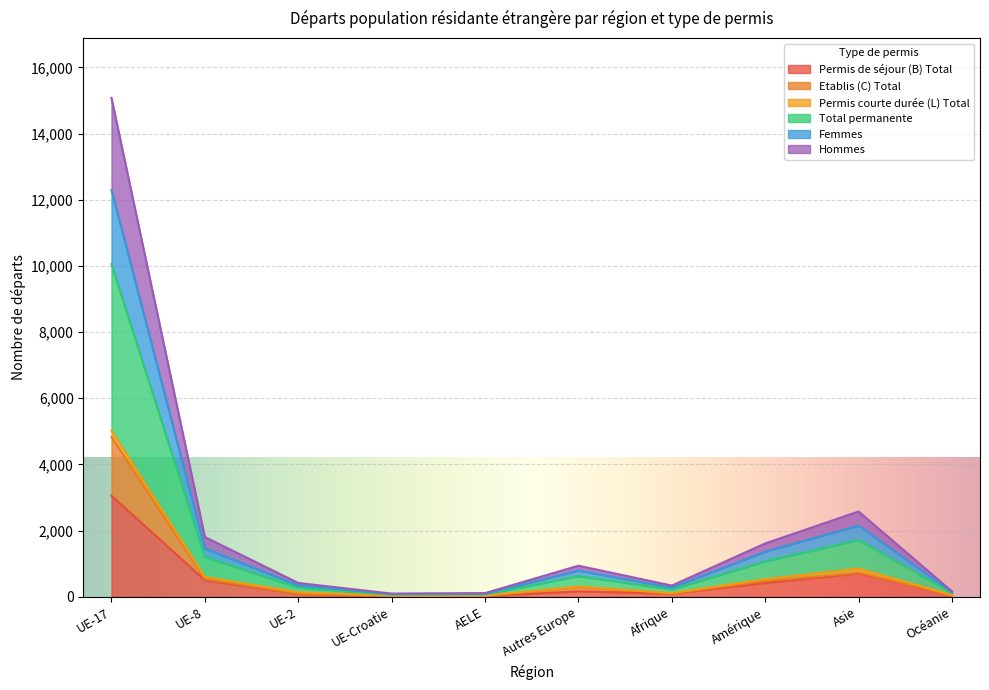

The value of Permis de séjour (B) Total at UE-17 is 3057. True or false?

True